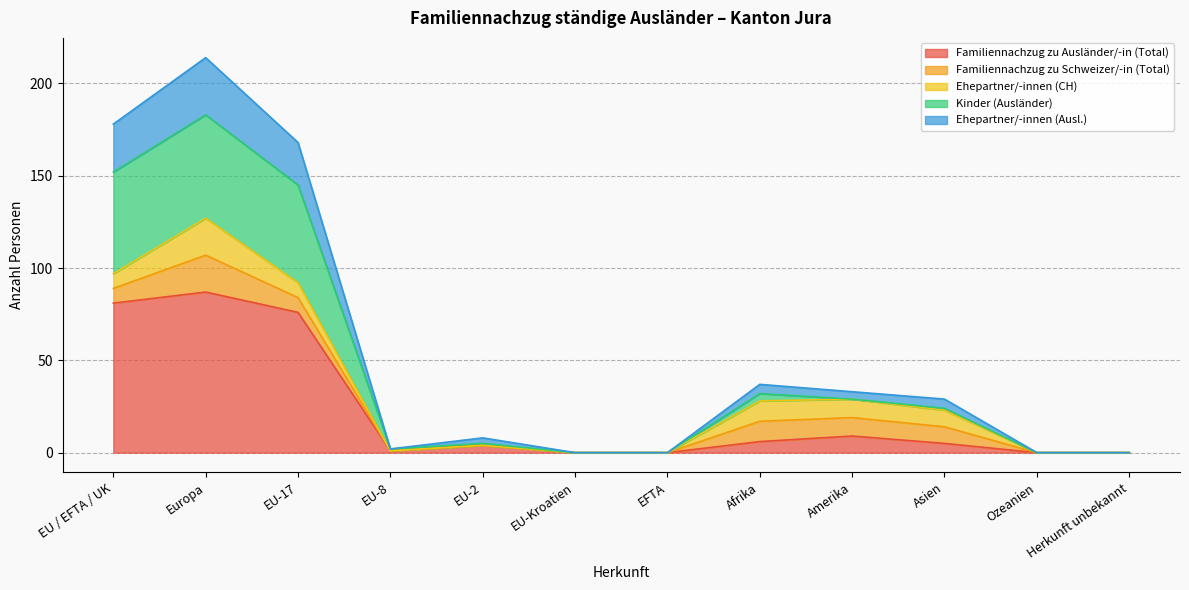

What is the sum of all Familiennachzug zu Ausländer/-in (Total) values?

269